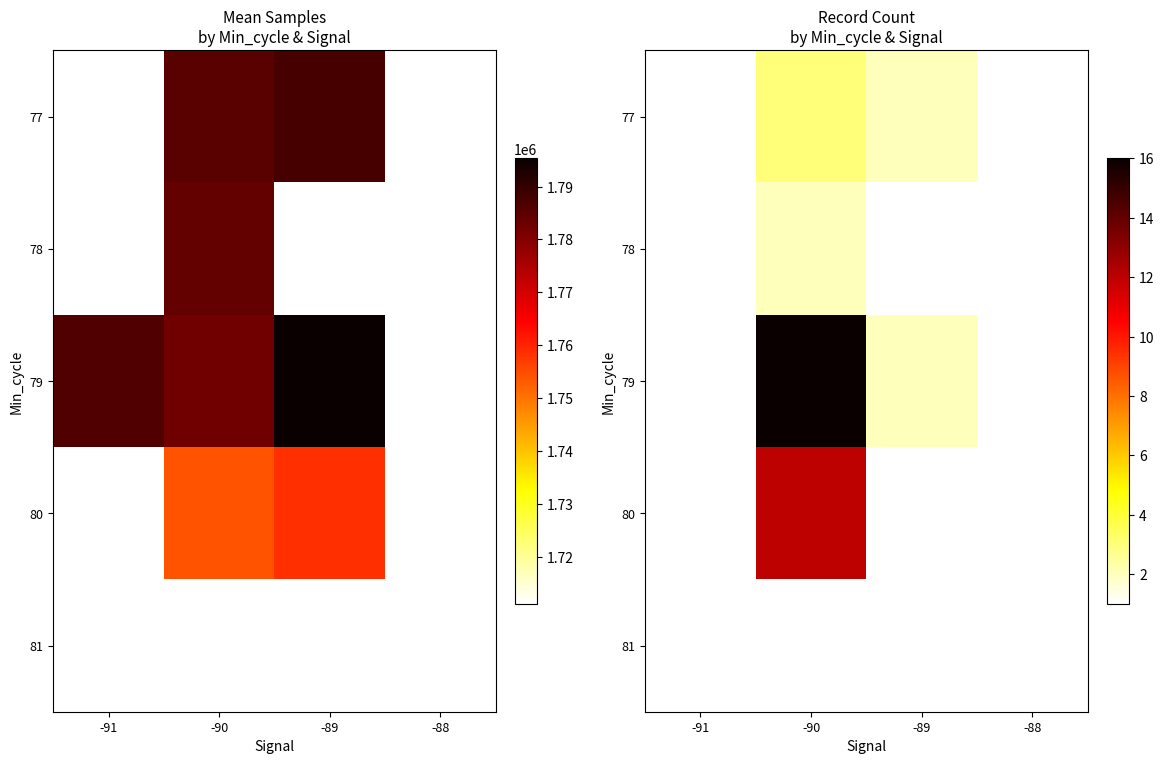

Which series has the largest range (max minus min)?

79